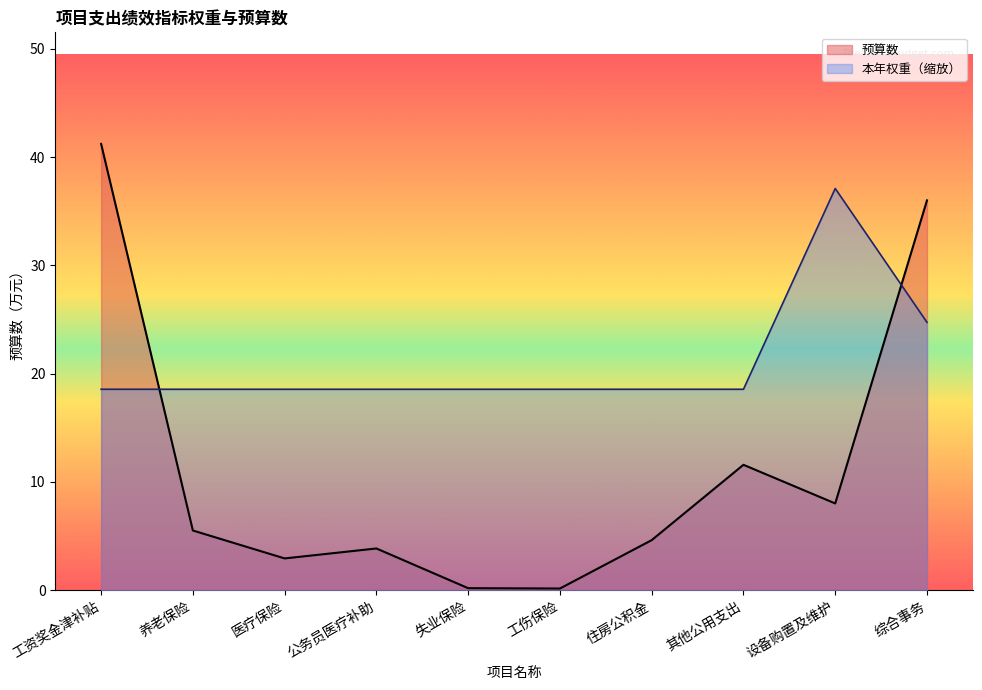

At which category does the data reach its first local valley?

医疗保险